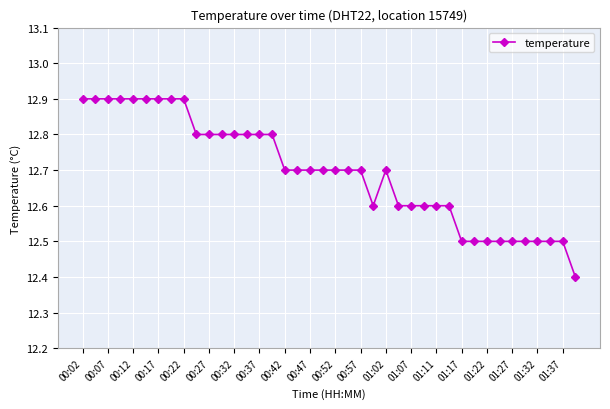

What is the smallest value displayed?

12.4